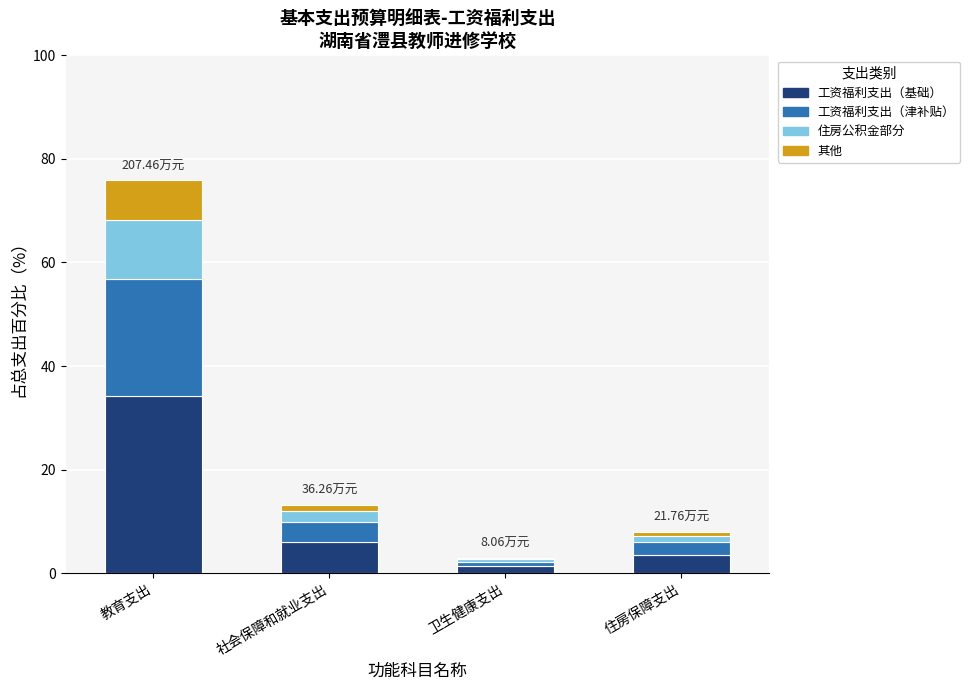

The 工资福利支出（基础） series shows 6.0 at 社会保障和就业支出. True or false?

True